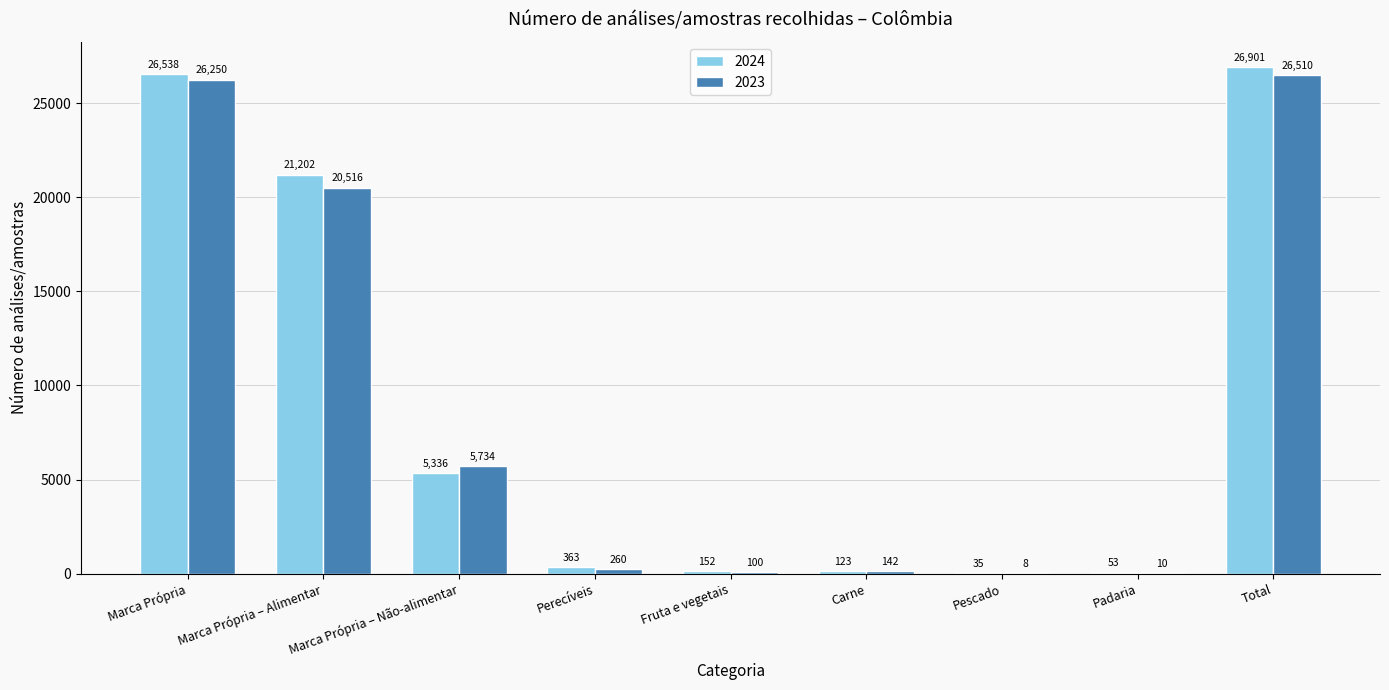

Between Perecíveis and Total, which series saw the biggest shift?

2024